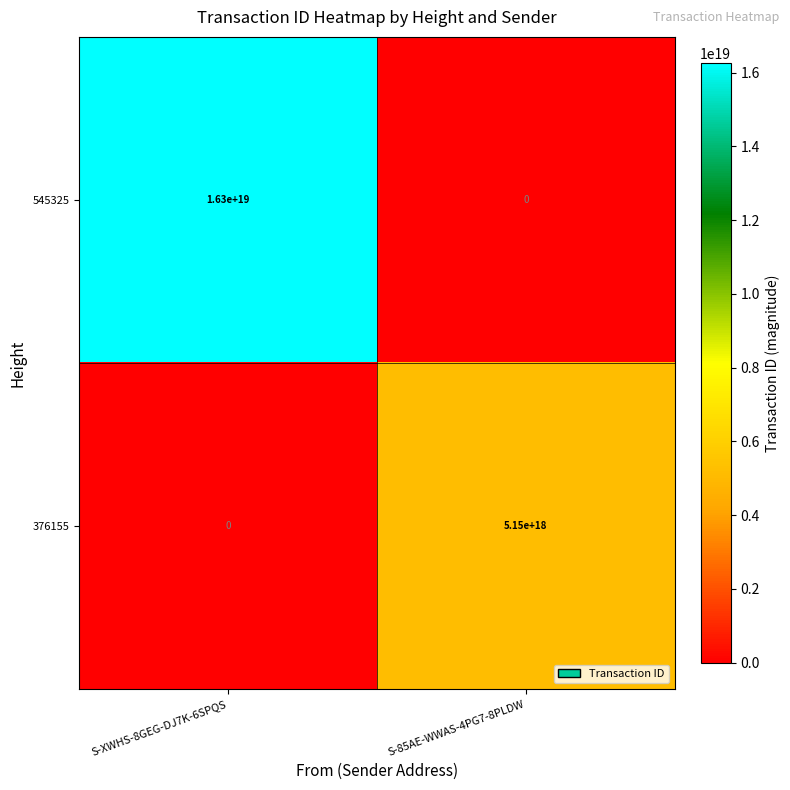

Which category has the highest value across all series?

S-XWHS-8GEG-DJ7K-6SPQS